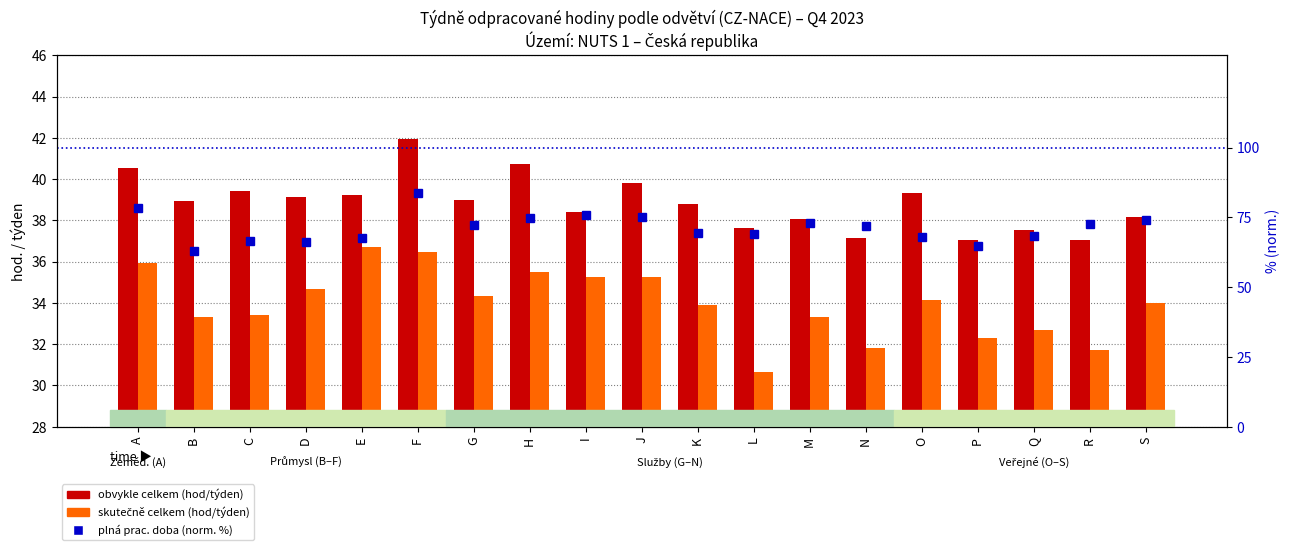

Which series has the largest total across all categories?

plná prac. doba (norm. %)